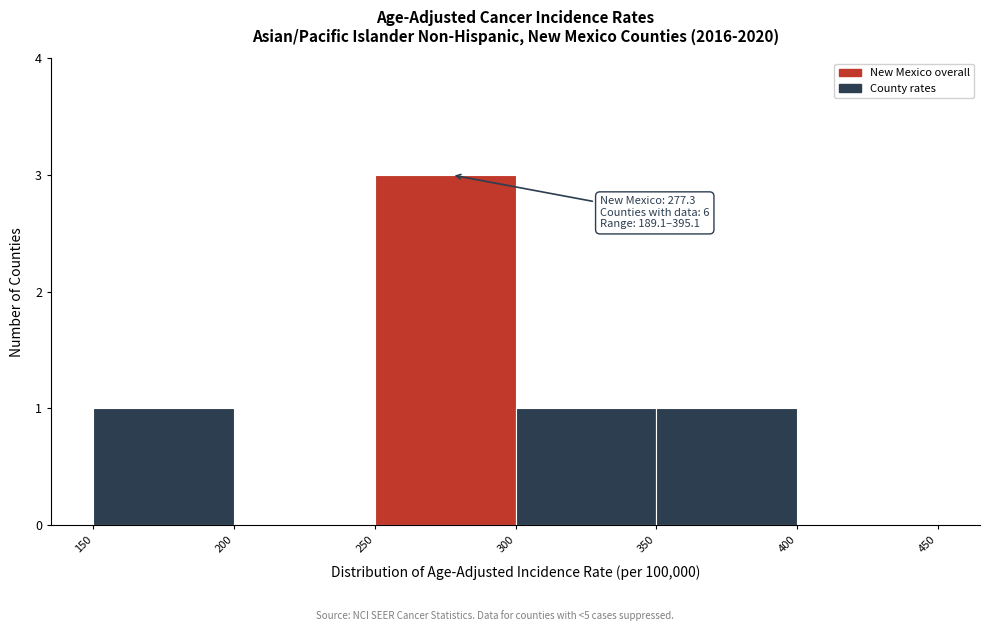

Which range on the x-axis has the tallest bar?

250 to 300